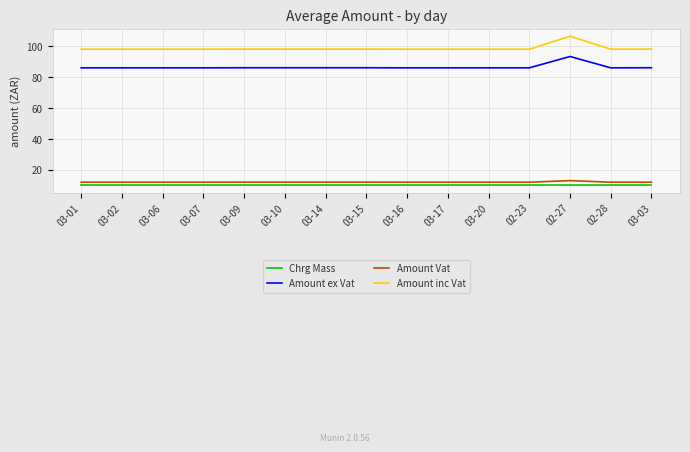

What is the lowest value of the Amount Vat series?

12.1